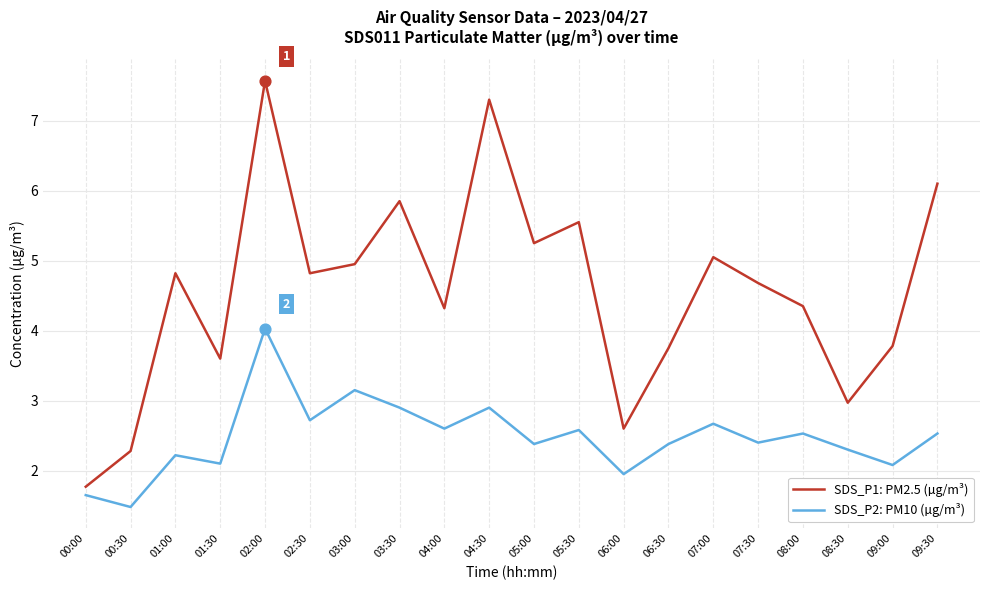

What is the difference between the highest and lowest values at 09:30?

3.6